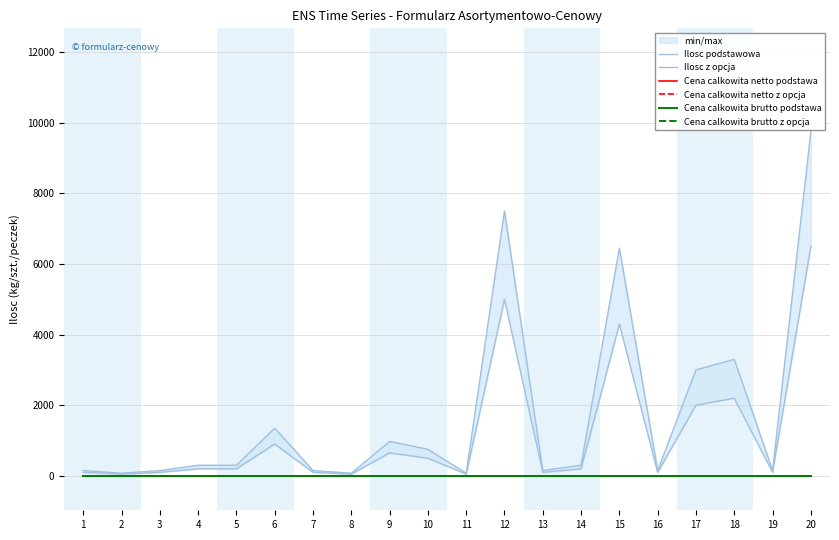

Reading left to right, list all the values displayed in this chart.

Ilosc podstawowa: 100	50	100	200	200	900	100	50	650	500	50	5000	100	200	4300	100	2000	2200	100	6500
Ilosc z opcja: 150	75	150	300	300	1350	150	75	975	750	75	7500	150	300	6450	150	3000	3300	150	9750
Cena calkowita netto podstawa: 0	0	0	0	0	0	0	0	0	0	0	0	0	0	0	0	0	0	0	0
Cena calkowita netto z opcja: 0	0	0	0	0	0	0	0	0	0	0	0	0	0	0	0	0	0	0	0
Cena calkowita brutto podstawa: 0	0	0	0	0	0	0	0	0	0	0	0	0	0	0	0	0	0	0	0
Cena calkowita brutto z opcja: 0	0	0	0	0	0	0	0	0	0	0	0	0	0	0	0	0	0	0	0